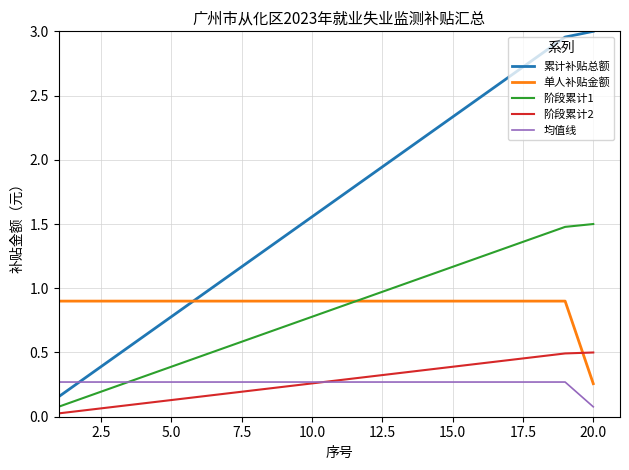

Rank the series by their maximum value, from highest to lowest.

累计补贴总额, 阶段累计1, 单人补贴金额, 阶段累计2, 均值线